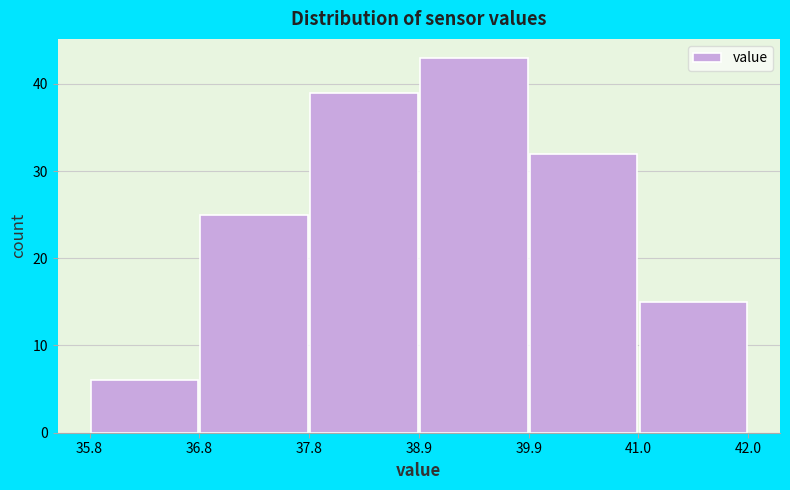

Reading left to right, transcribe this chart: for each bar, give the range it covers on the x-axis and its height. The values are not printed on the chart, so give them approximately, as read against the axis.

35.8 to 36.8: 6
36.8 to 37.8: 25
37.8 to 38.9: 39
38.9 to 39.9: 43
39.9 to 41.0: 32
41.0 to 42.0: 15